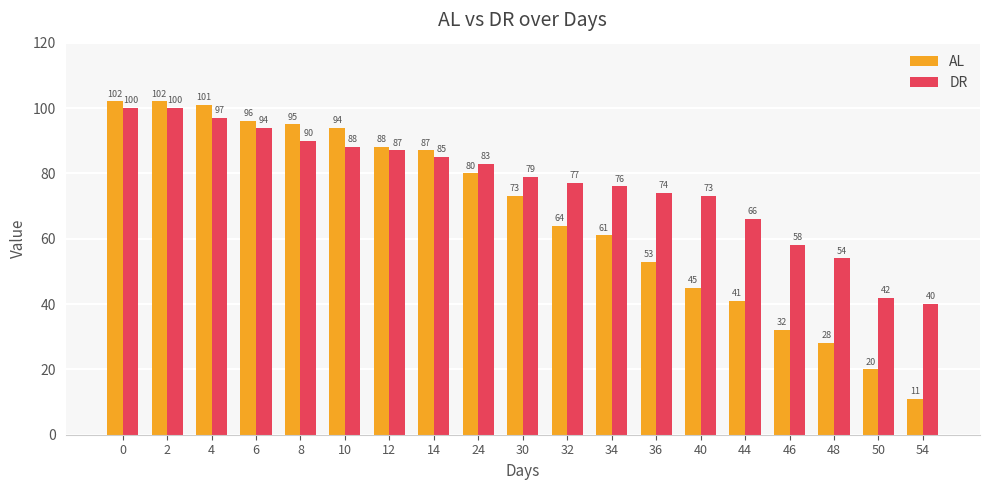

How many bars are there in each group?

2